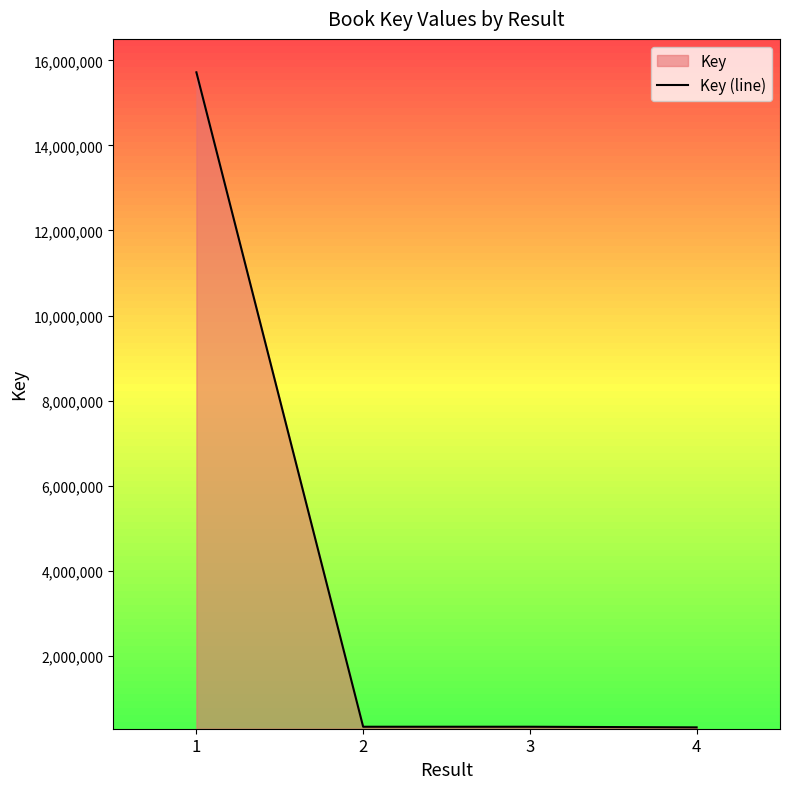

How many data points does each series have?

4